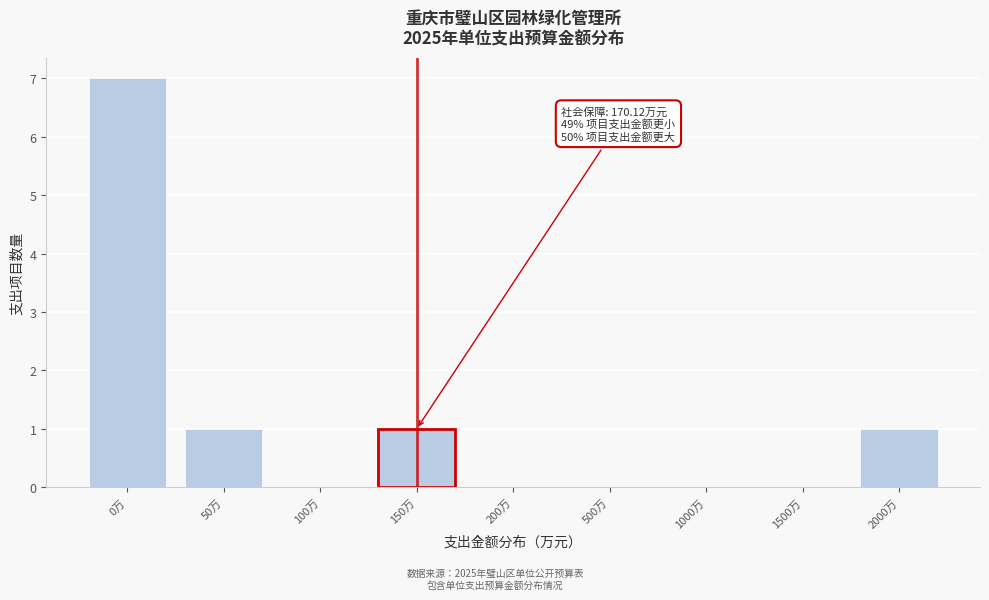

Reading right to left, transcribe all the data shown in this chart.

2000万=1	1500万=0	1000万=0	500万=0	200万=0	150万=1	100万=0	50万=1	0万=7